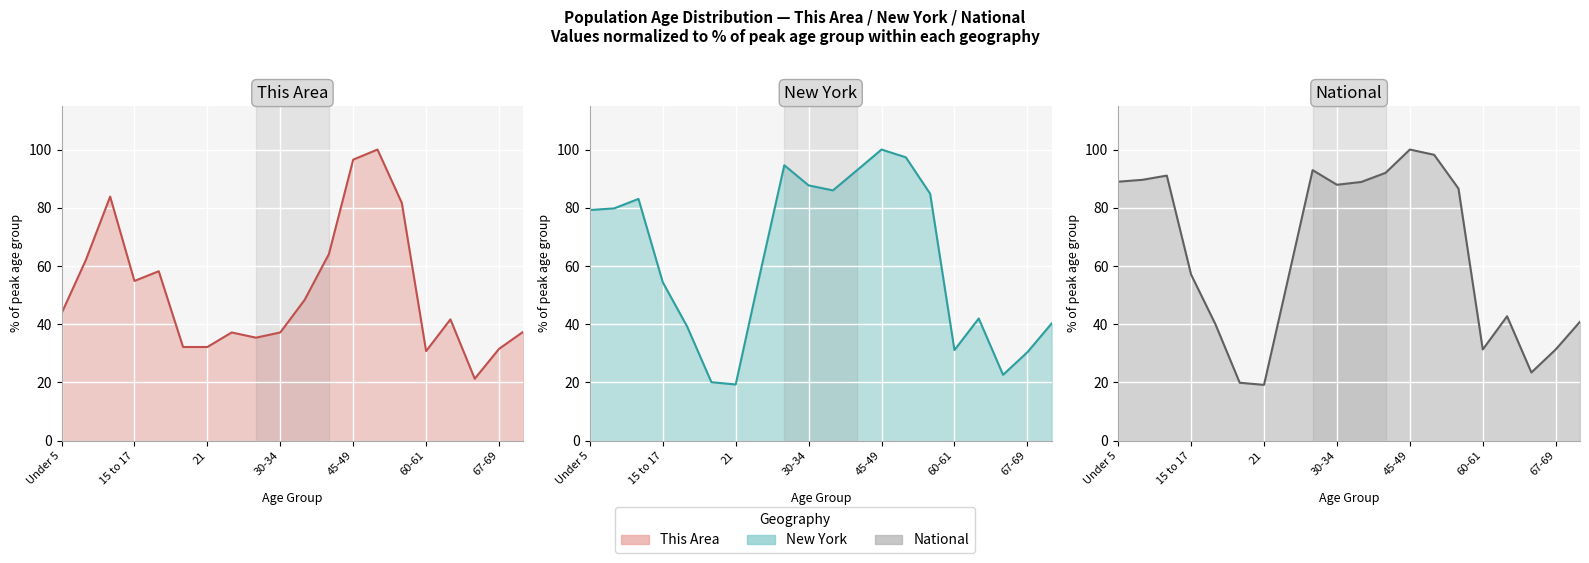

The value of New York line at 13 is 97.3. True or false?

True